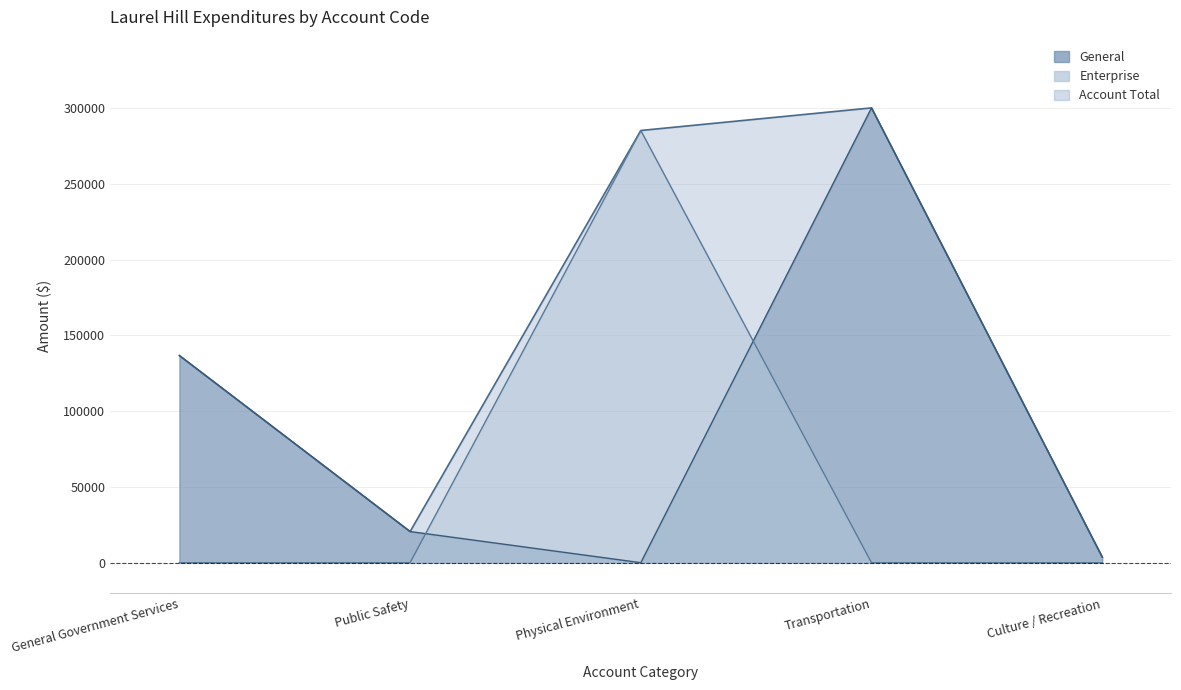

List the series in order of their overall mean, highest first.

Account Total, General, Enterprise